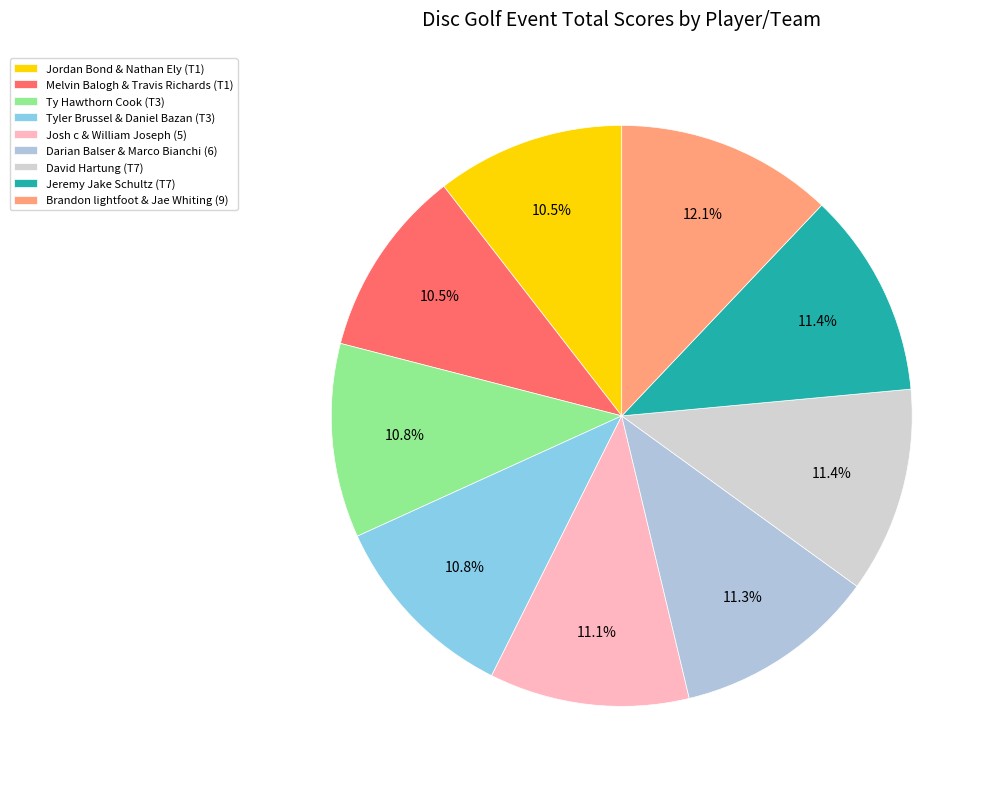

The Melvin Balogh & Travis Richards (T1) slice represents 10% of the pie. True or false?

True